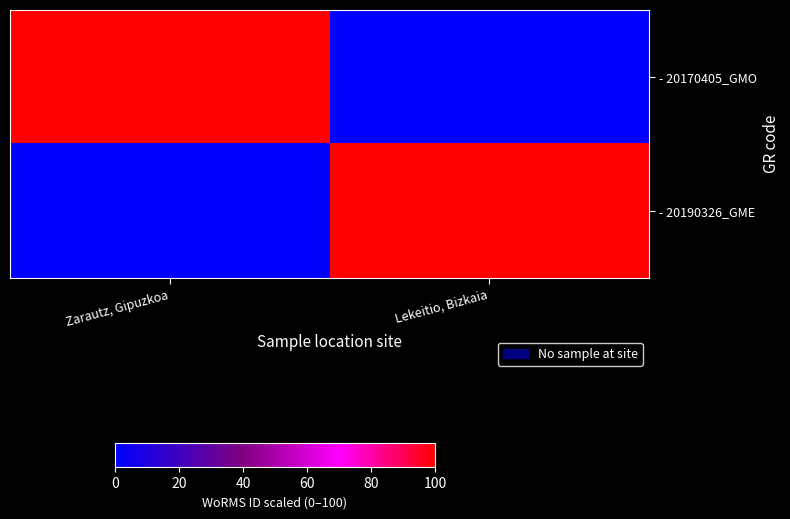

Reading right to left, transcribe all the data shown in this chart.

- 20170405_GMO: Lekeitio, Bizkaia=0	Zarautz, Gipuzkoa=100
- 20190326_GME: Lekeitio, Bizkaia=100	Zarautz, Gipuzkoa=0